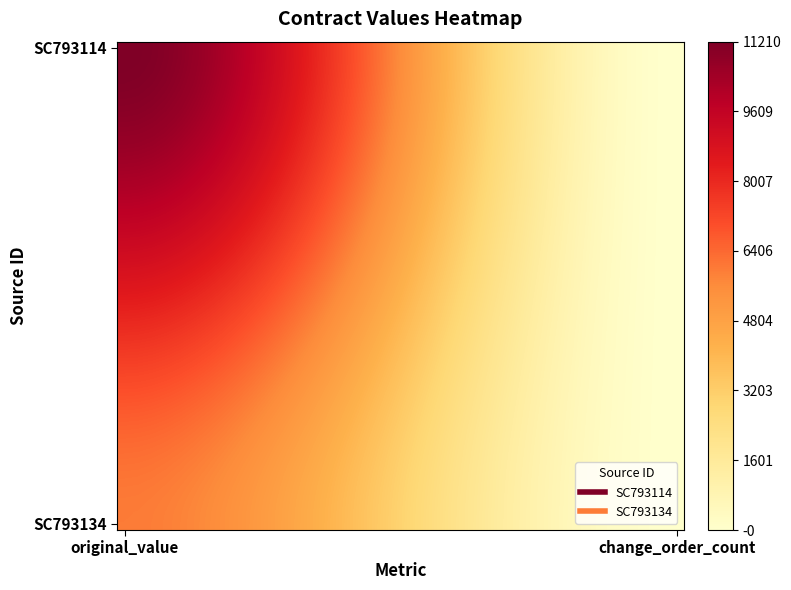

Which series has the largest total across all categories?

SC793114